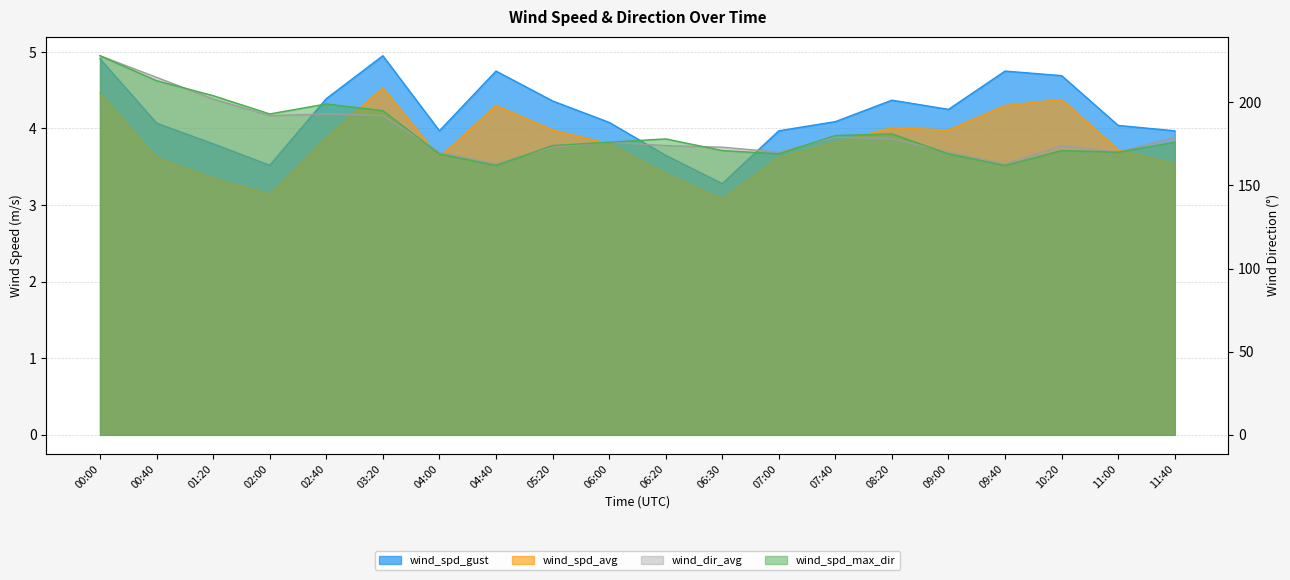

Reading right to left, list all the values displayed in this chart.

wind_spd_gust: 11:40=4.0	11:00=4.0	10:20=4.7	09:40=4.8	09:00=4.2	08:20=4.4	07:40=4.1	07:00=4.0	06:30=3.3	06:20=3.6	06:00=4.1	05:20=4.4	04:40=4.8	04:00=4.0	03:20=5.0	02:40=4.4	02:00=3.5	01:20=3.8	00:40=4.1	00:00=4.9
wind_spd_avg: 11:40=3.5	11:00=3.7	10:20=4.4	09:40=4.3	09:00=4.0	08:20=4.0	07:40=3.8	07:00=3.6	06:30=3.1	06:20=3.4	06:00=3.8	05:20=4.0	04:40=4.3	04:00=3.6	03:20=4.5	02:40=3.9	02:00=3.1	01:20=3.4	00:40=3.6	00:00=4.5
wind_dir_avg: 11:40=179.0	11:00=170.0	10:20=174.0	09:40=163.0	09:00=170.0	08:20=178.0	07:40=179.0	07:00=170.0	06:30=173.0	06:20=174.0	06:00=176.0	05:20=173.0	04:40=163.0	04:00=170.0	03:20=192.0	02:40=193.0	02:00=192.0	01:20=202.0	00:40=215.0	00:00=228.0
wind_spd_max_dir: 11:40=176.0	11:00=170.0	10:20=171.0	09:40=162.0	09:00=169.0	08:20=181.0	07:40=180.0	07:00=169.0	06:30=171.0	06:20=178.0	06:00=176.0	05:20=174.0	04:40=162.0	04:00=169.0	03:20=195.0	02:40=199.0	02:00=193.0	01:20=204.0	00:40=213.0	00:00=228.0